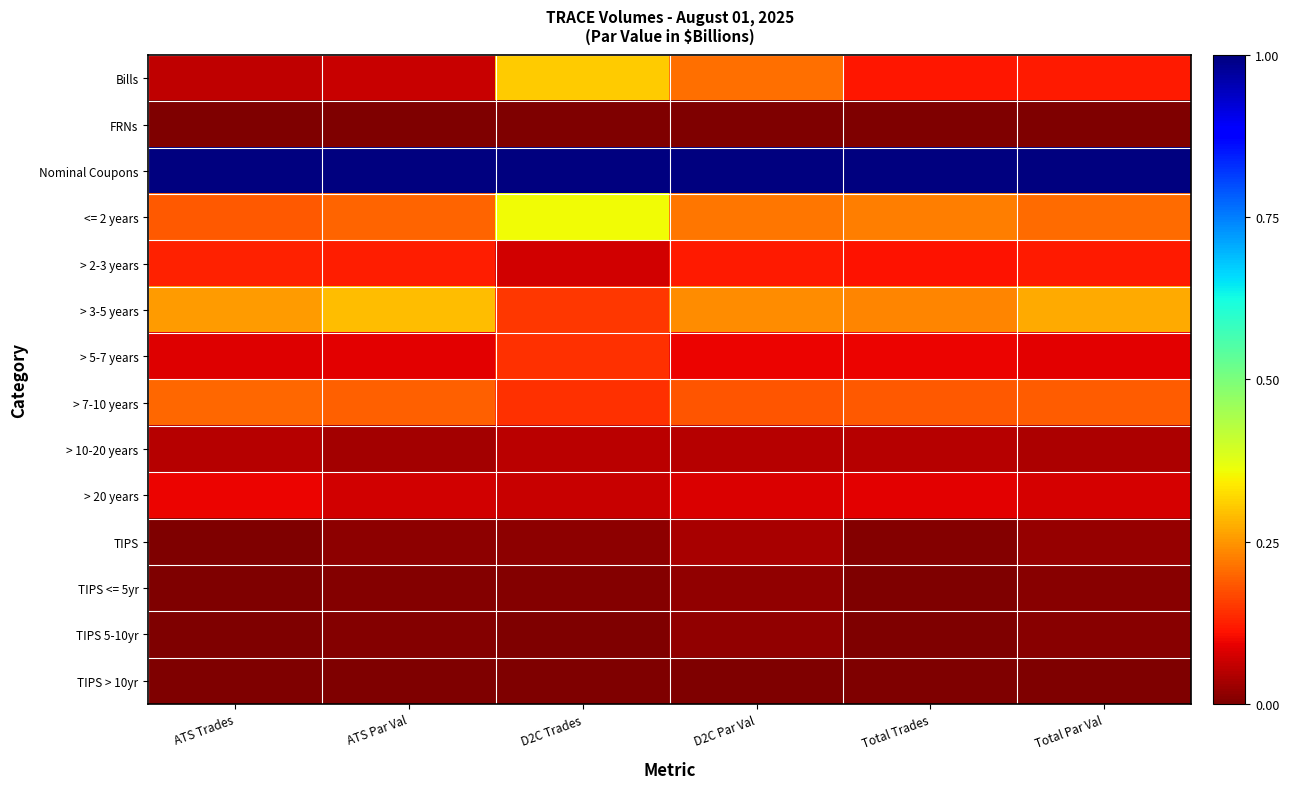

What is the total value across all series at Total Par Val?

2.1